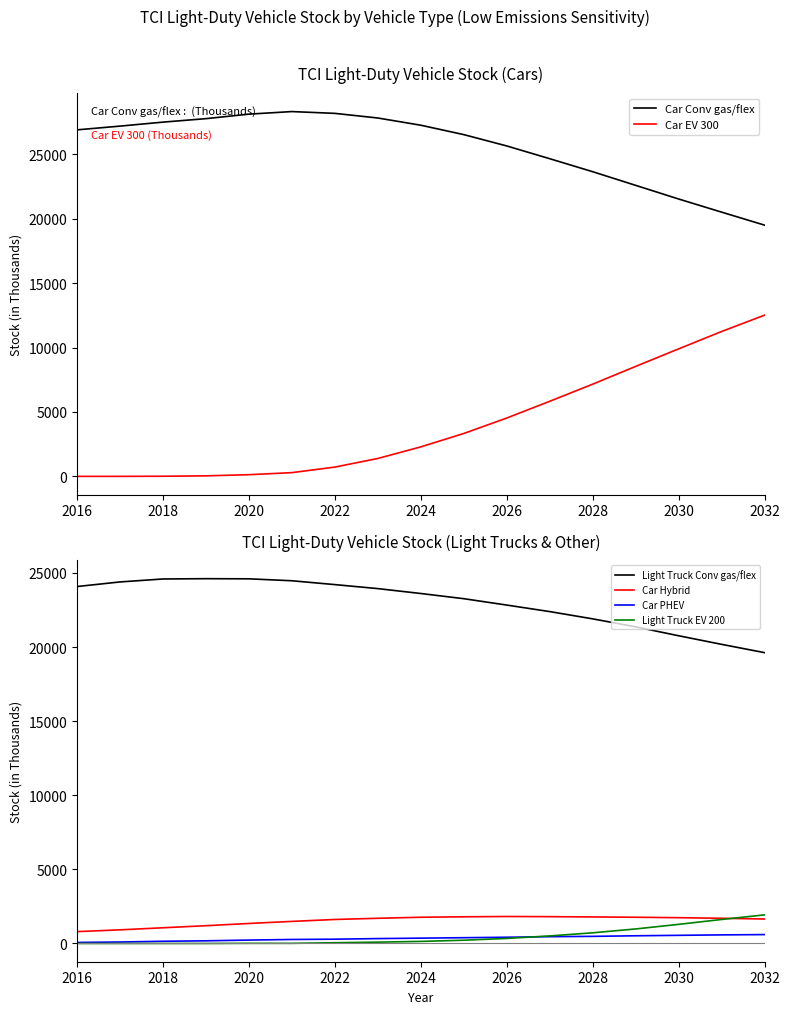

True or false: Car Hybrid and Car PHEV cross at least once.

False